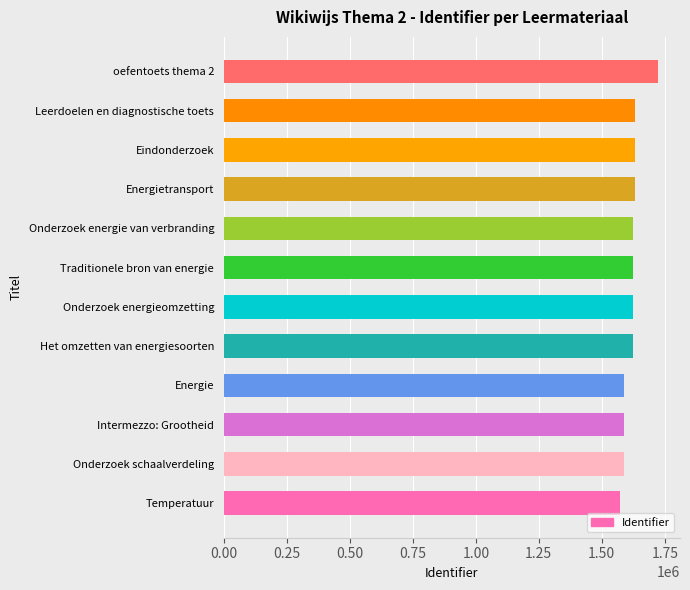

Read the value at Het omzetten van energiesoorten.

1623284